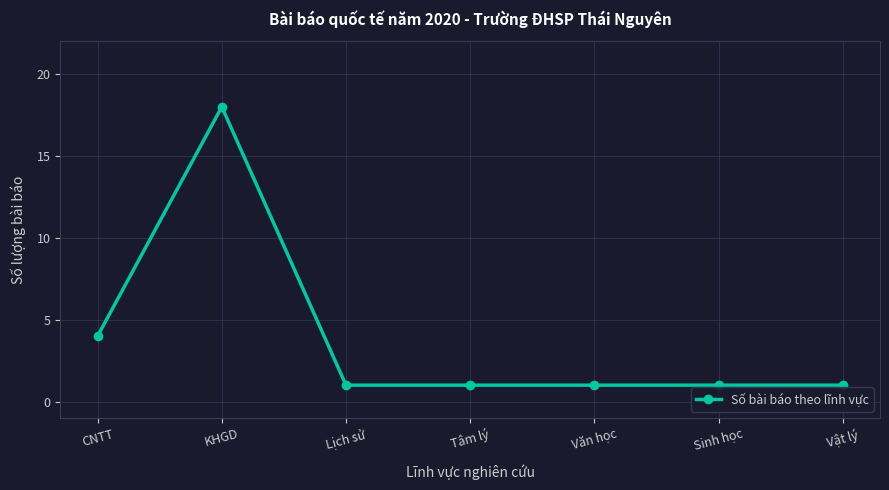

True or false: the data shows 1 at Vật lý.

True